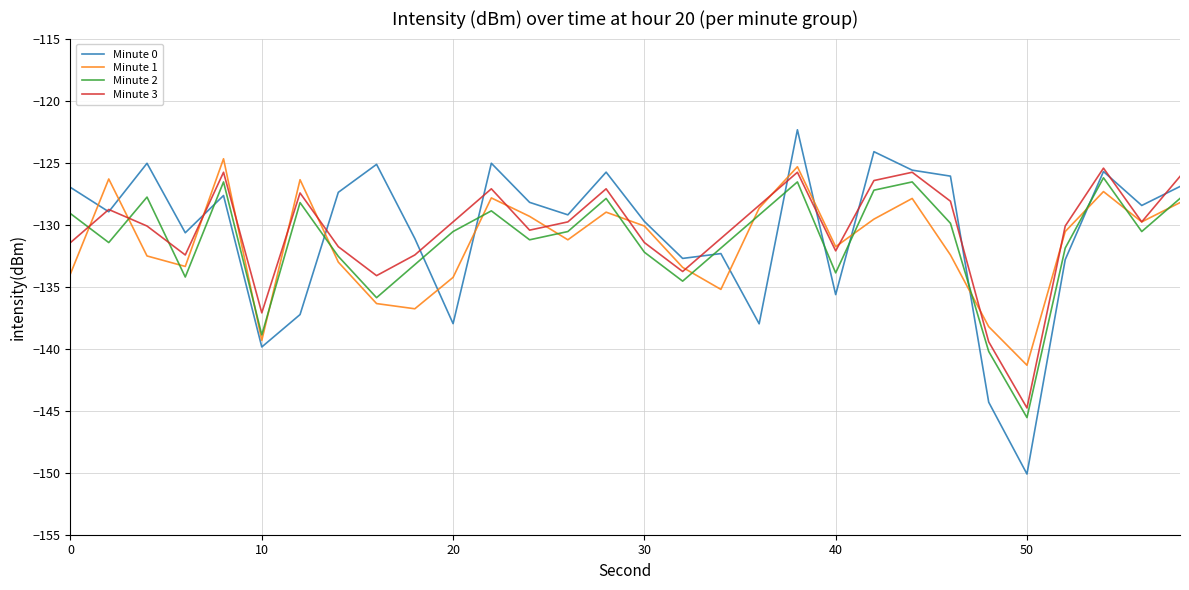

What is the maximum value shown in the chart?

-122.4